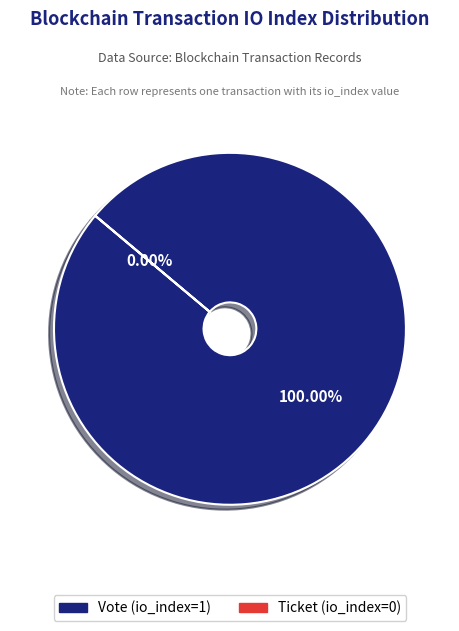

Is Ticket (io_index=0) the majority of the pie?

No